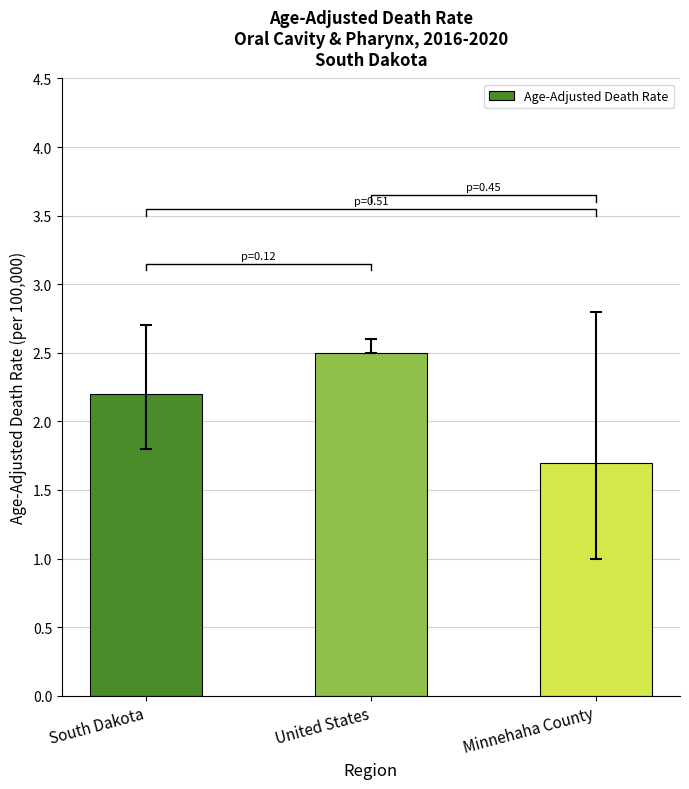

How many data points are above 2?

2